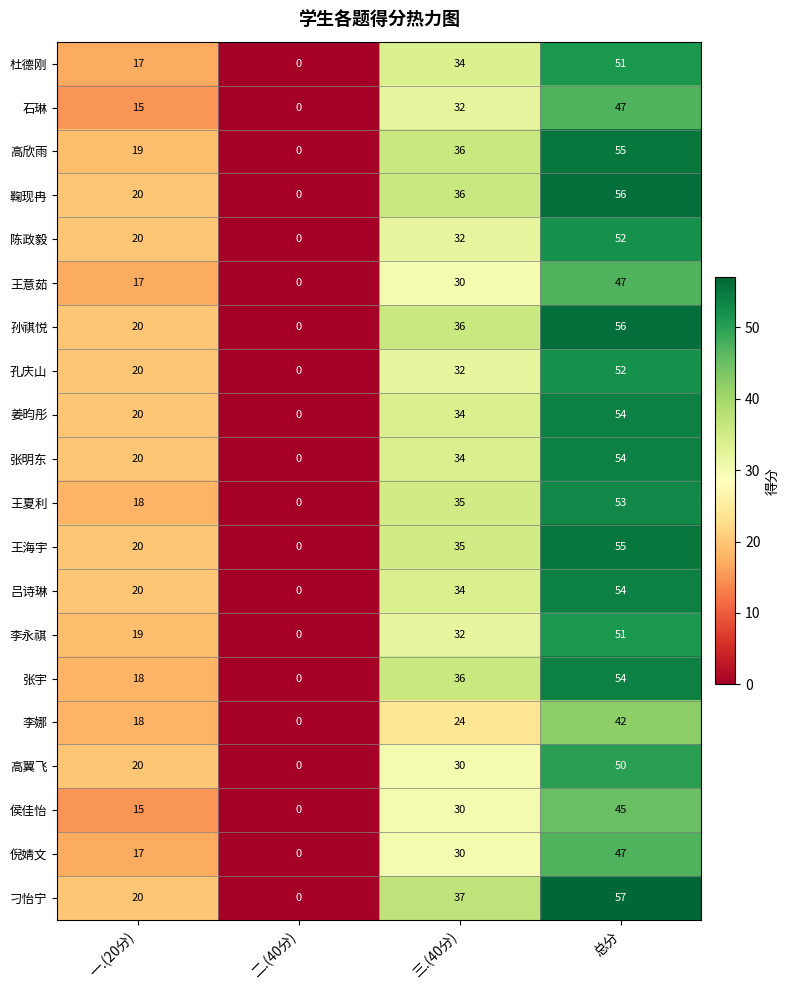

Where is 王海宇 nearest to the value 27?

一.(20分)